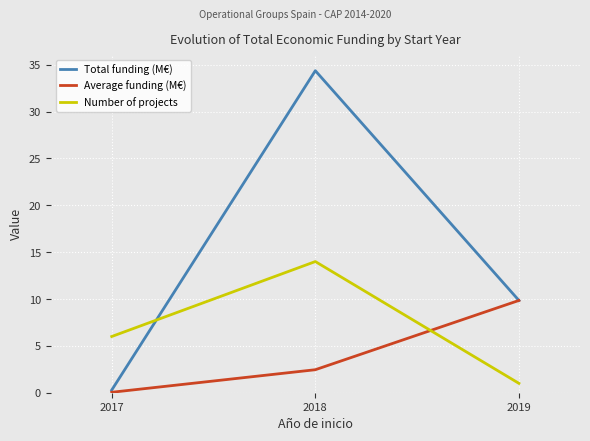

Which category has the highest value in the Average funding (M€) series?

2019